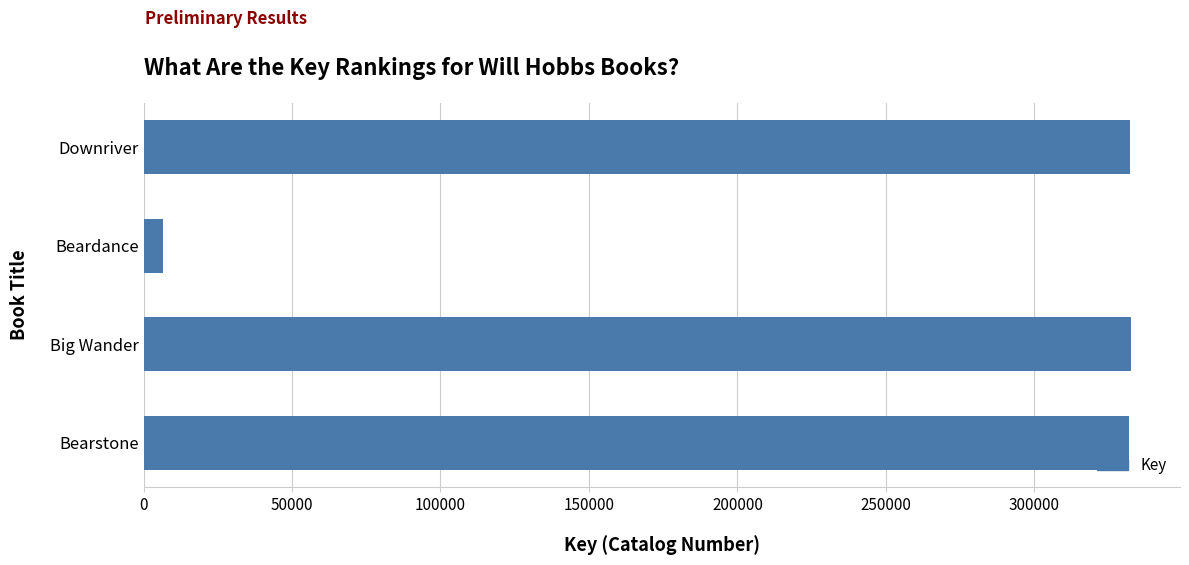

Which label corresponds to the smallest value in the chart?

Beardance